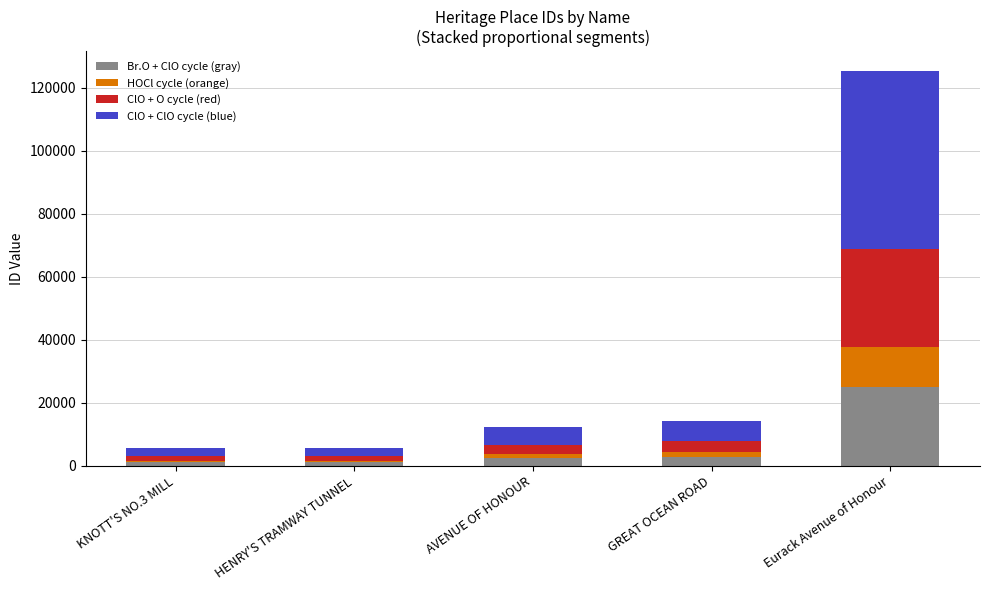

Are the bars grouped side by side (vs. stacked)?

No